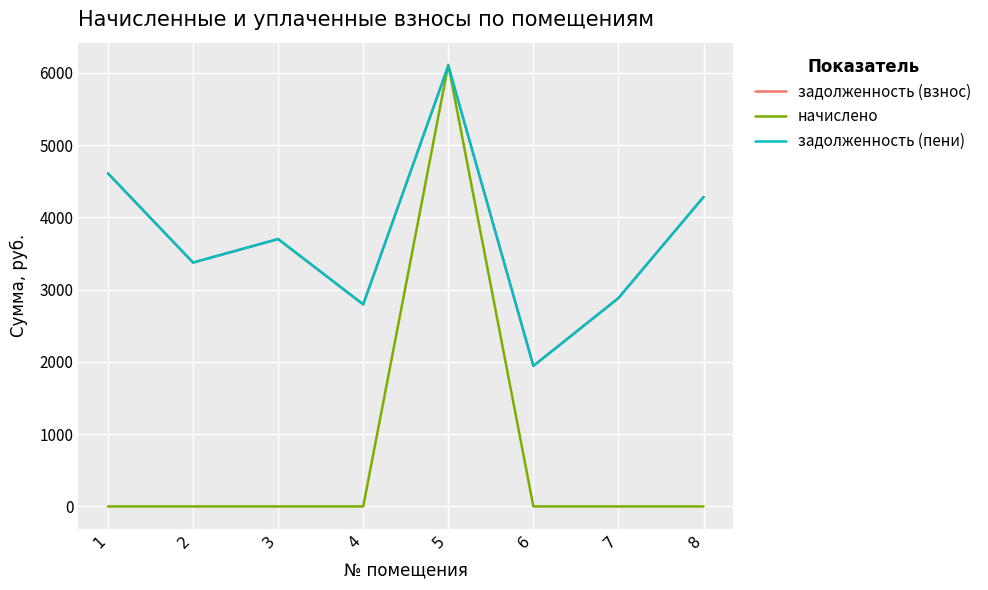

Reading right to left, extract all data points from this chart.

задолженность (взнос): 4280.6	2882.9	1943.8	6098.4	2795.5	3699.6	3374.3	4608.2
начислено: 0.0	0.0	0.0	6111.0	0.0	0.0	0.0	0.0
задолженность (пени): 4280.6	2882.9	1943.8	6098.4	2795.5	3699.6	3374.3	4608.2